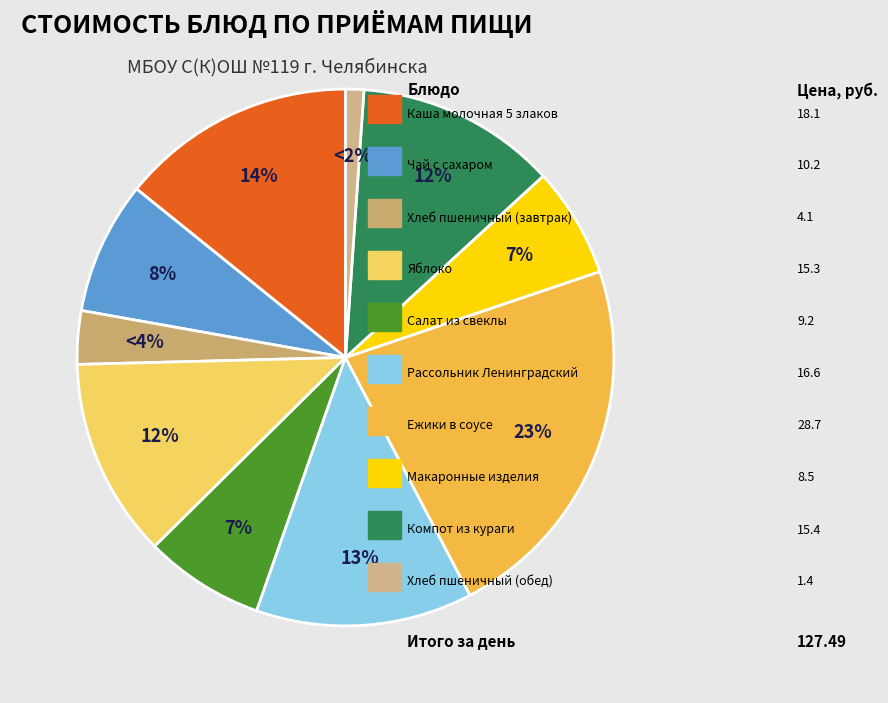

To the nearest percent, what is the average slice percentage?

9%